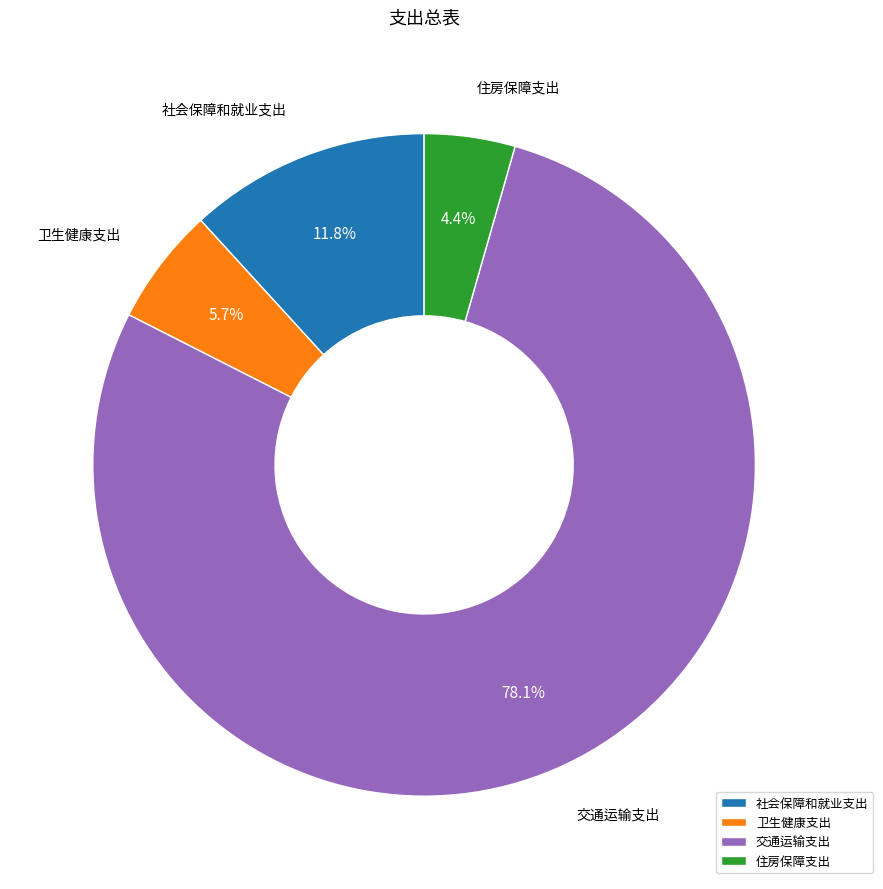

Is there a majority slice in this chart?

Yes